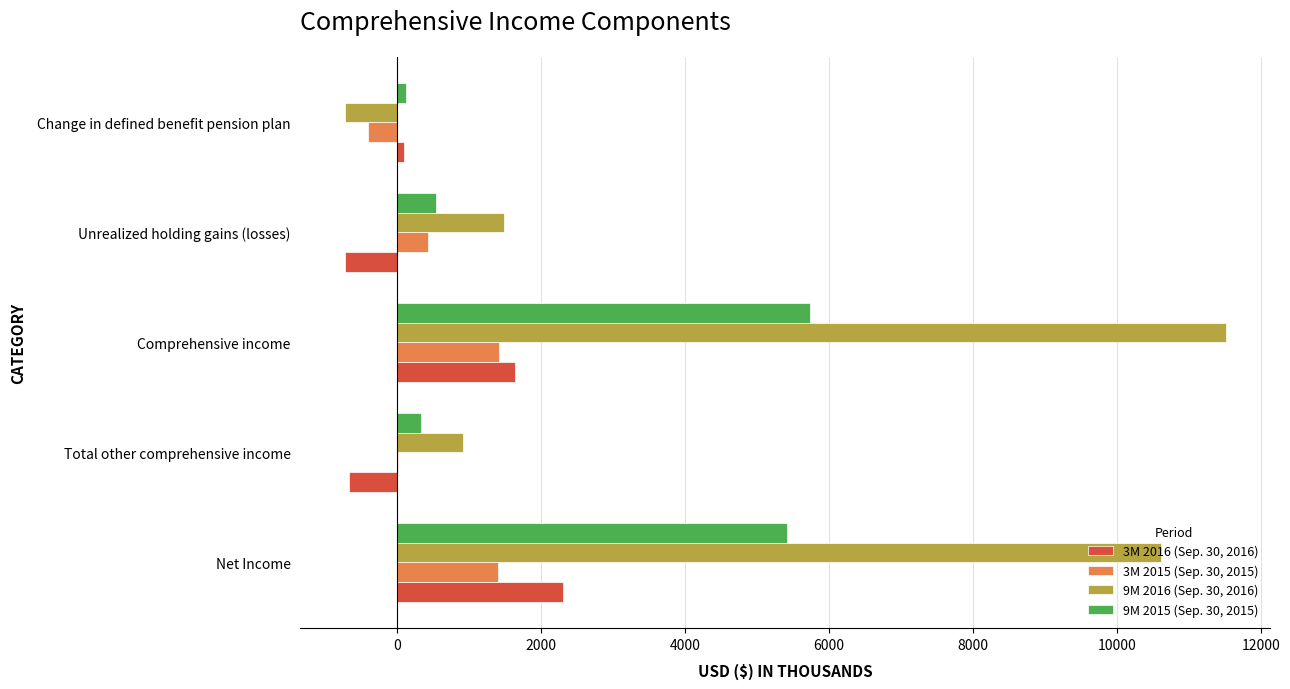

At which category is the sum across all series the highest?

Comprehensive income